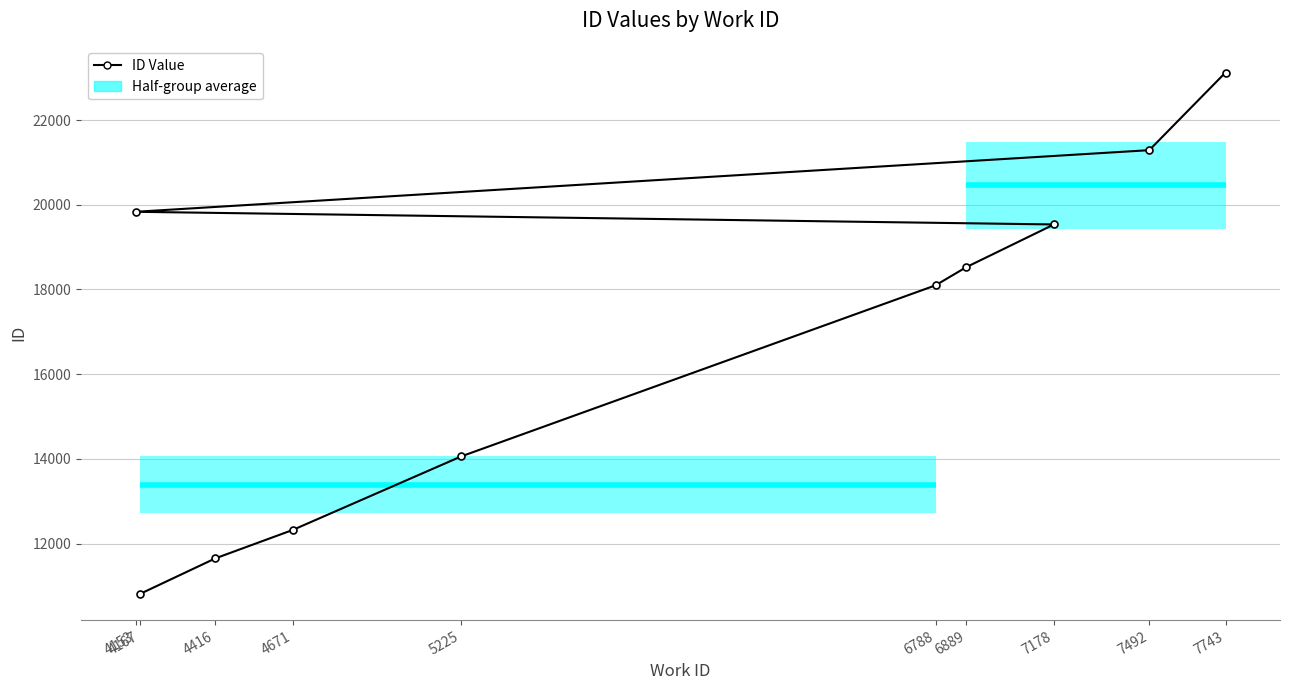

Which has a higher value, 4416 or 7178?

7178